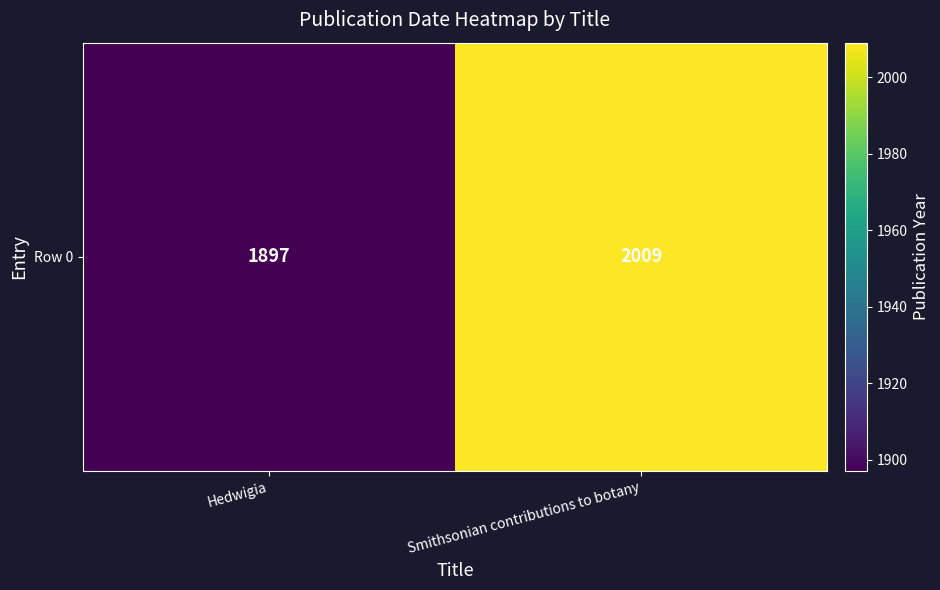

Count the values in the range 1897 to 2009.

2